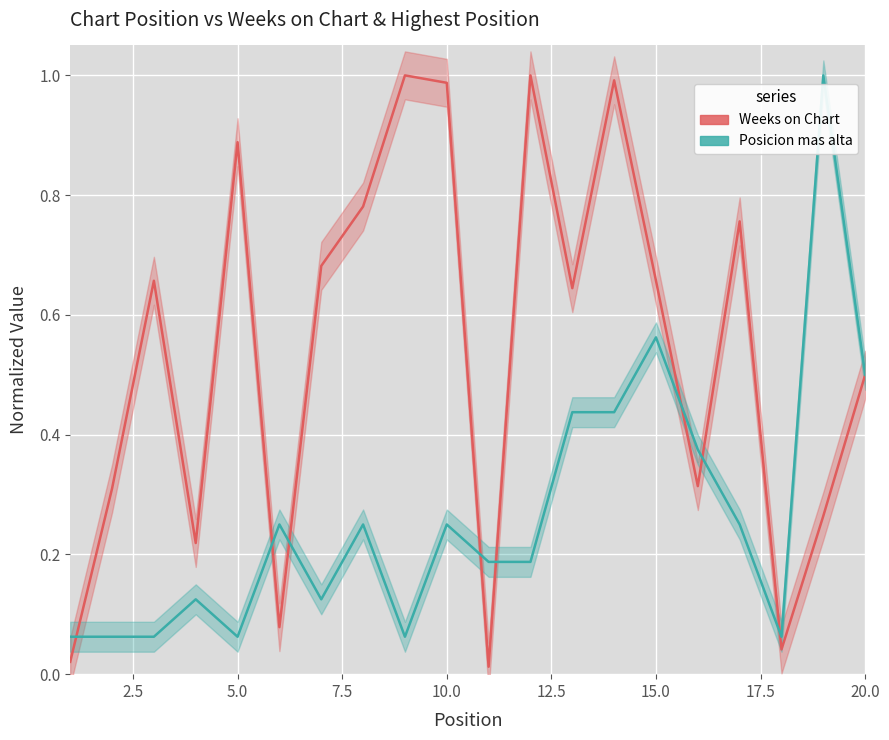

What is the approximate value of Weeks on Chart at 5?

0.9